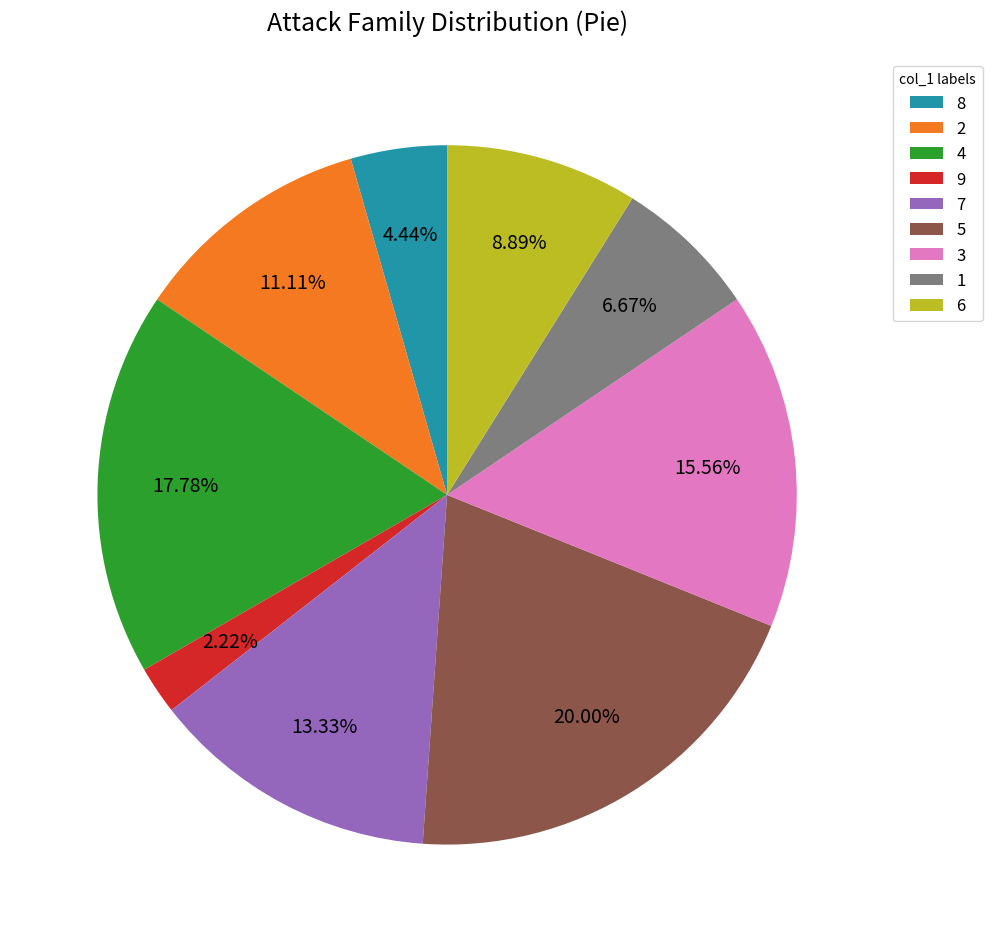

Count the number of slices in the pie.

9